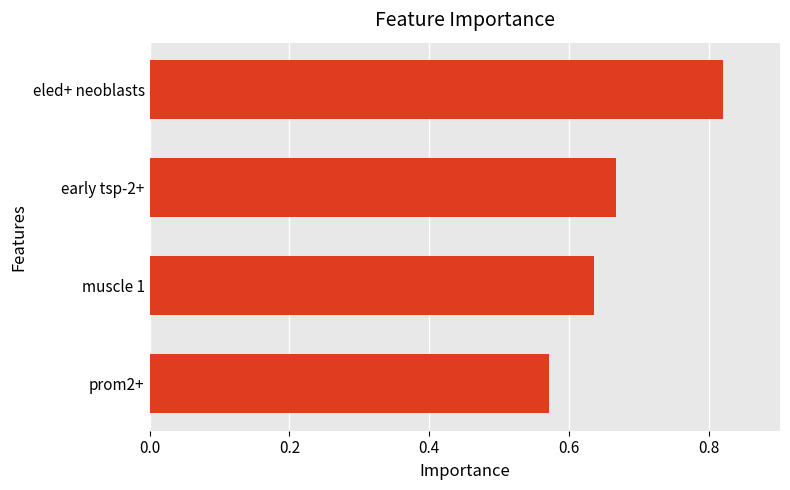

What is the difference between the maximum and minimum values?

0.2